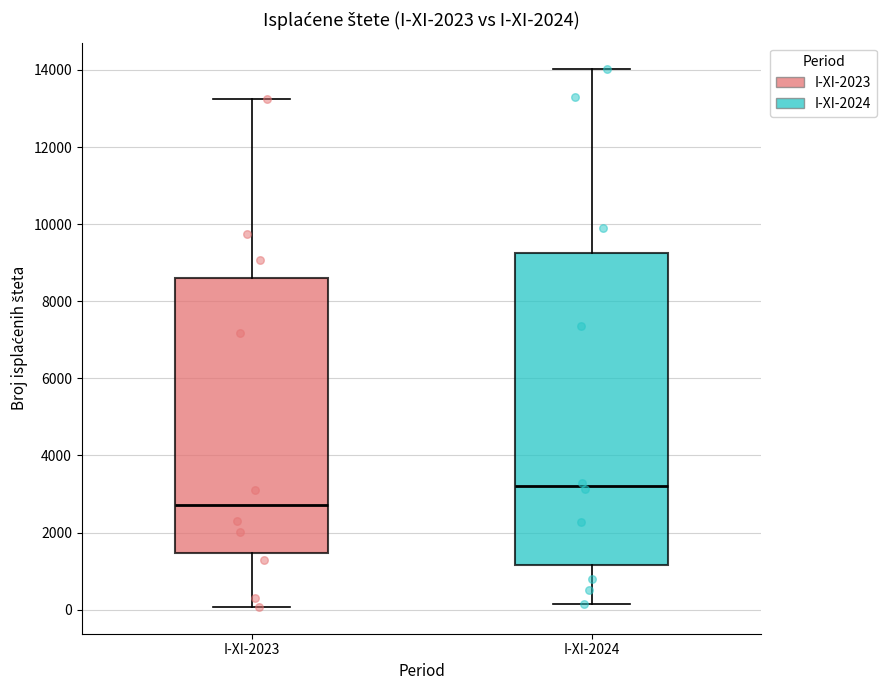

Where is the lower edge of the box for I-XI-2024 on the y-axis? The values are not printed on the chart, so give them approximately, as read against the axis.

1200